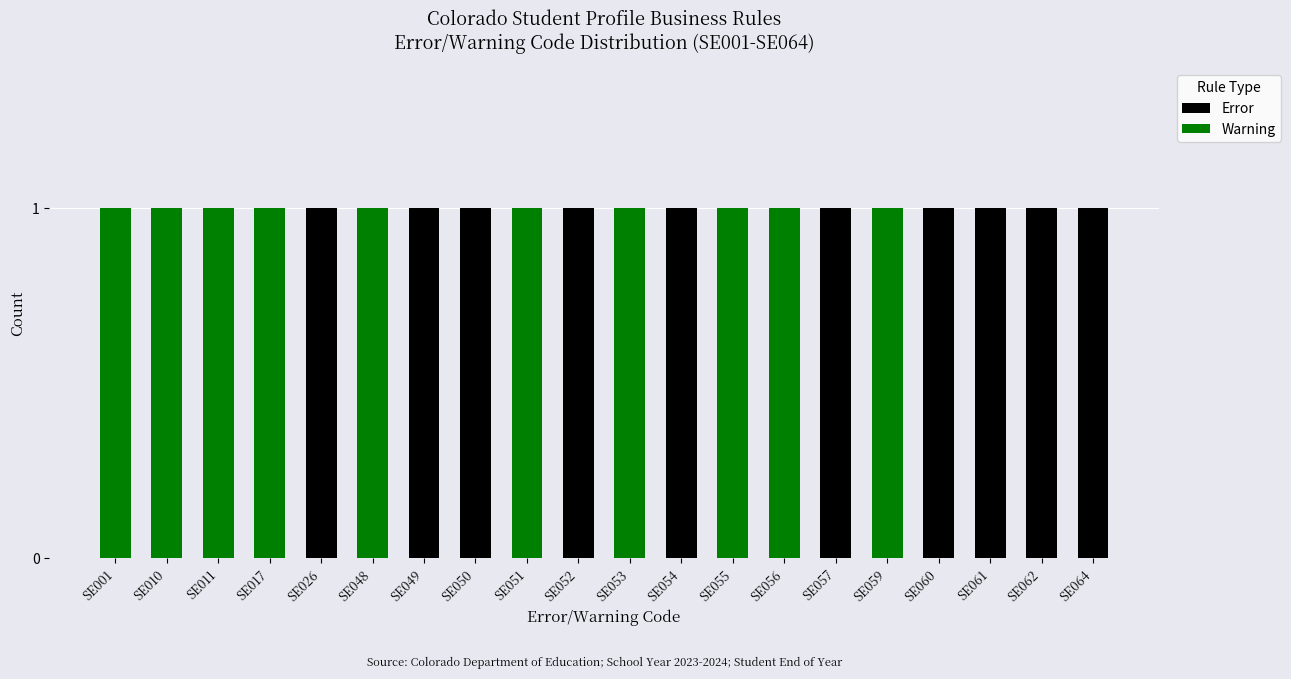

The Error series shows 0 at SE001. True or false?

True